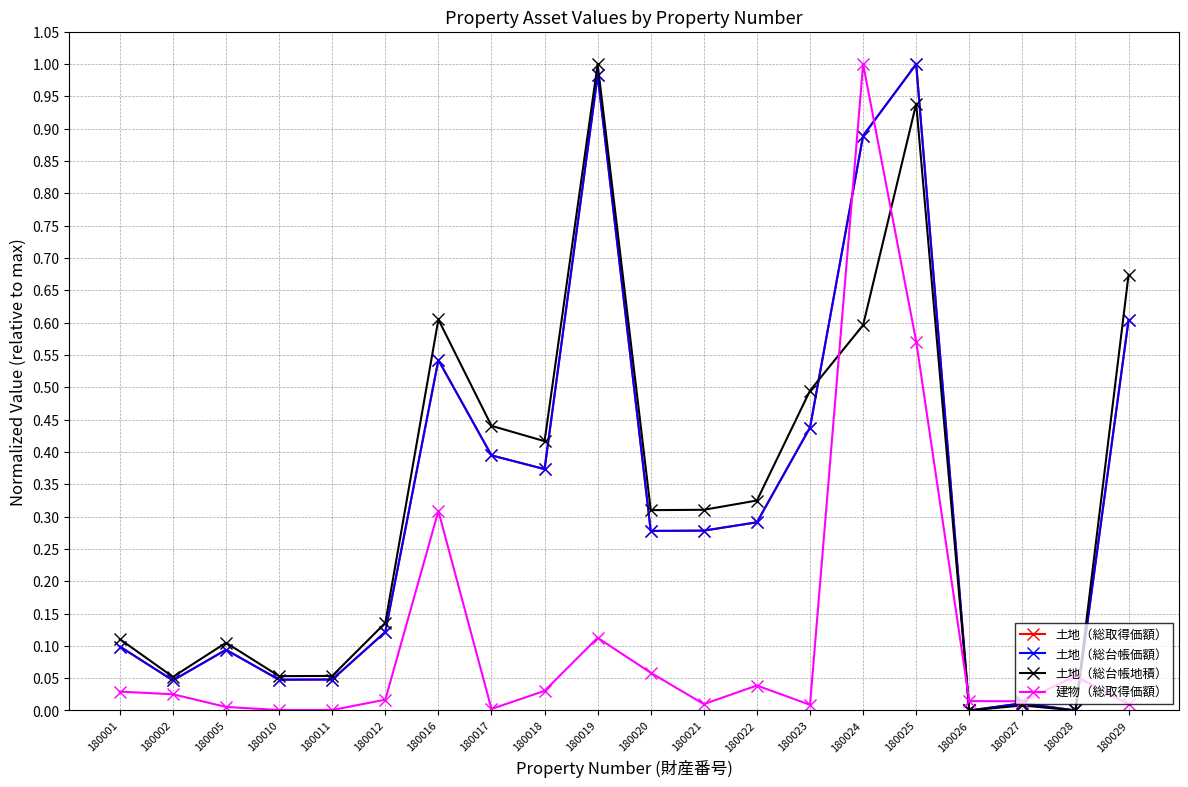

Is it true that 建物（総取得価額） equals 0.0 at 180017?

True